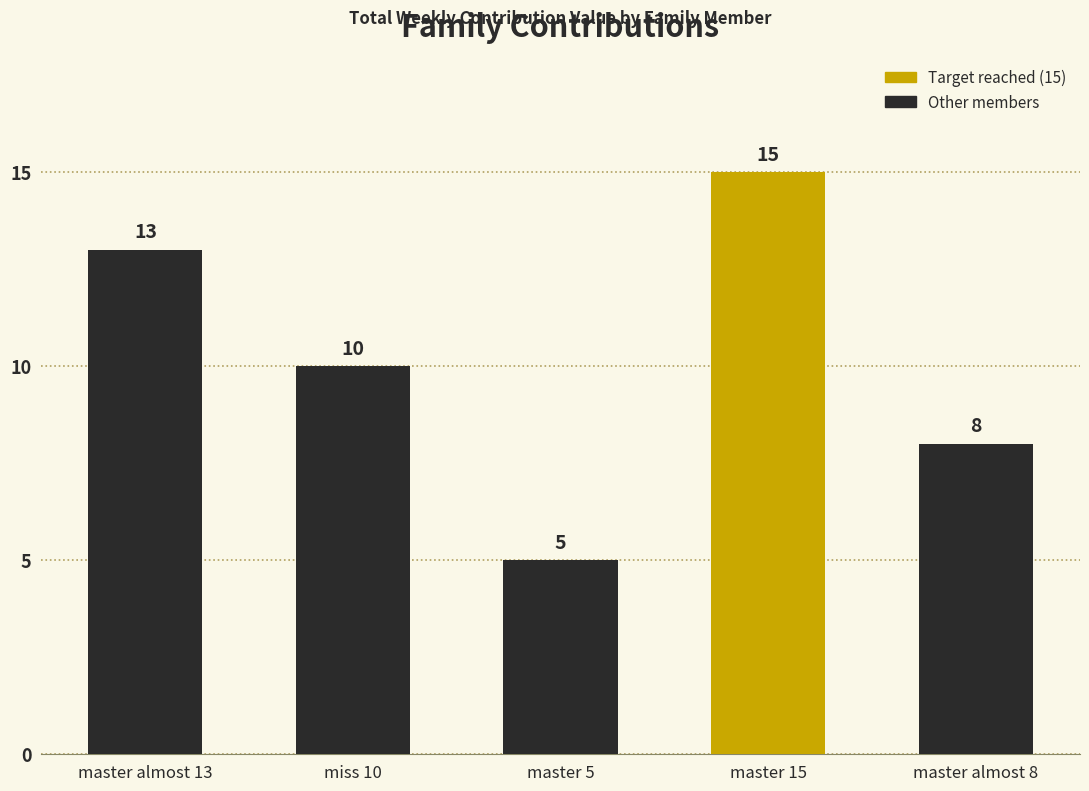

Reading left to right, what are all the values shown in this chart?

master almost 13=13	miss 10=10	master 5=5	master 15=15	master almost 8=8